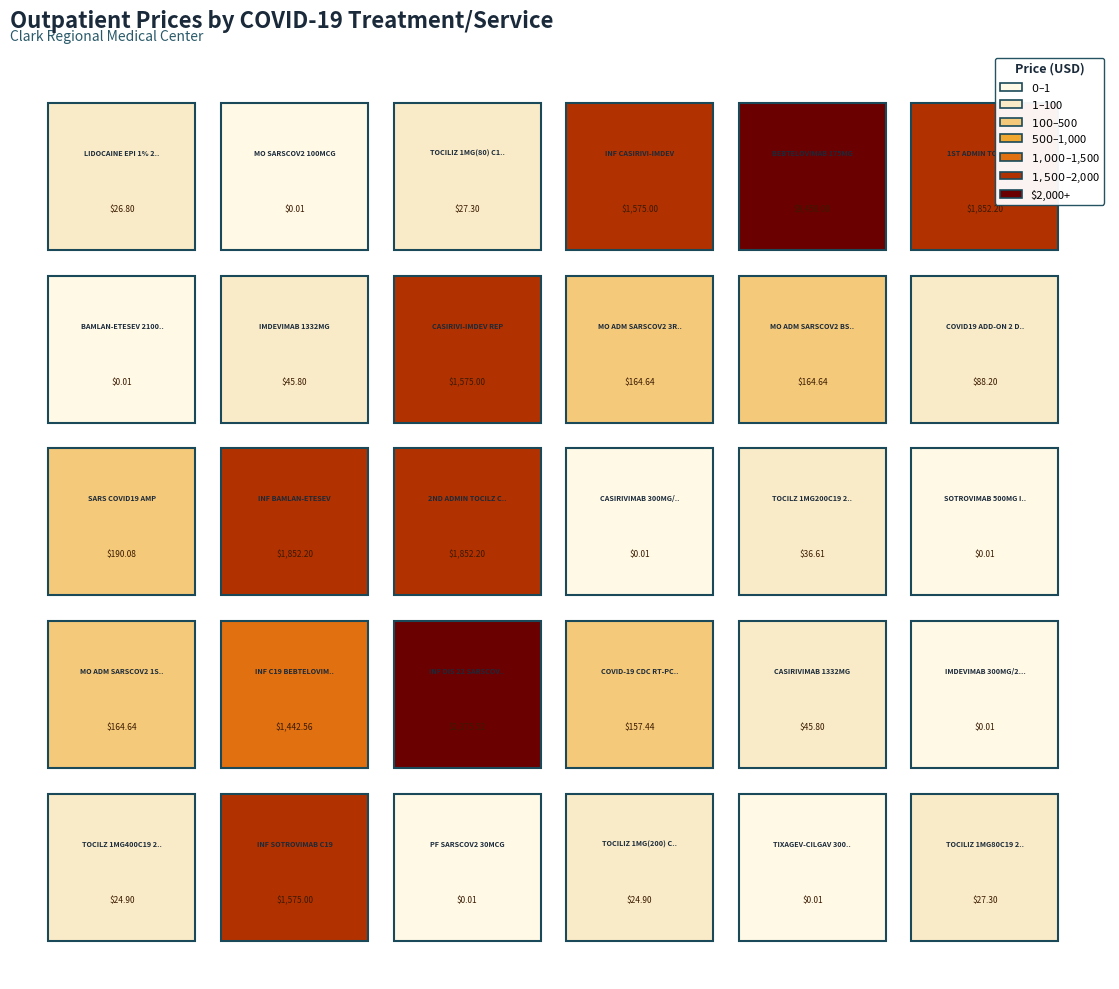

Read the value at TOCILIZ 1MG(80) C19.

27.3